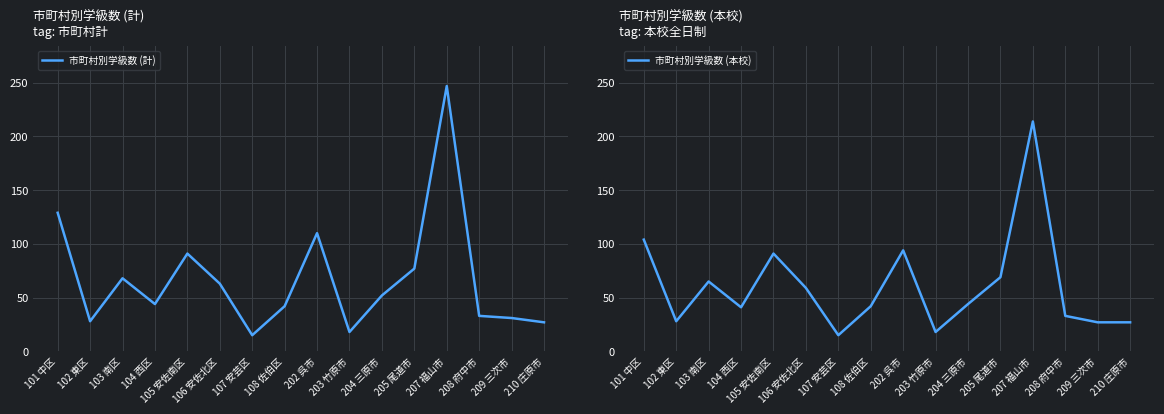

Where is 市町村別学級数 (本校) nearest to the value 114?

101 中区